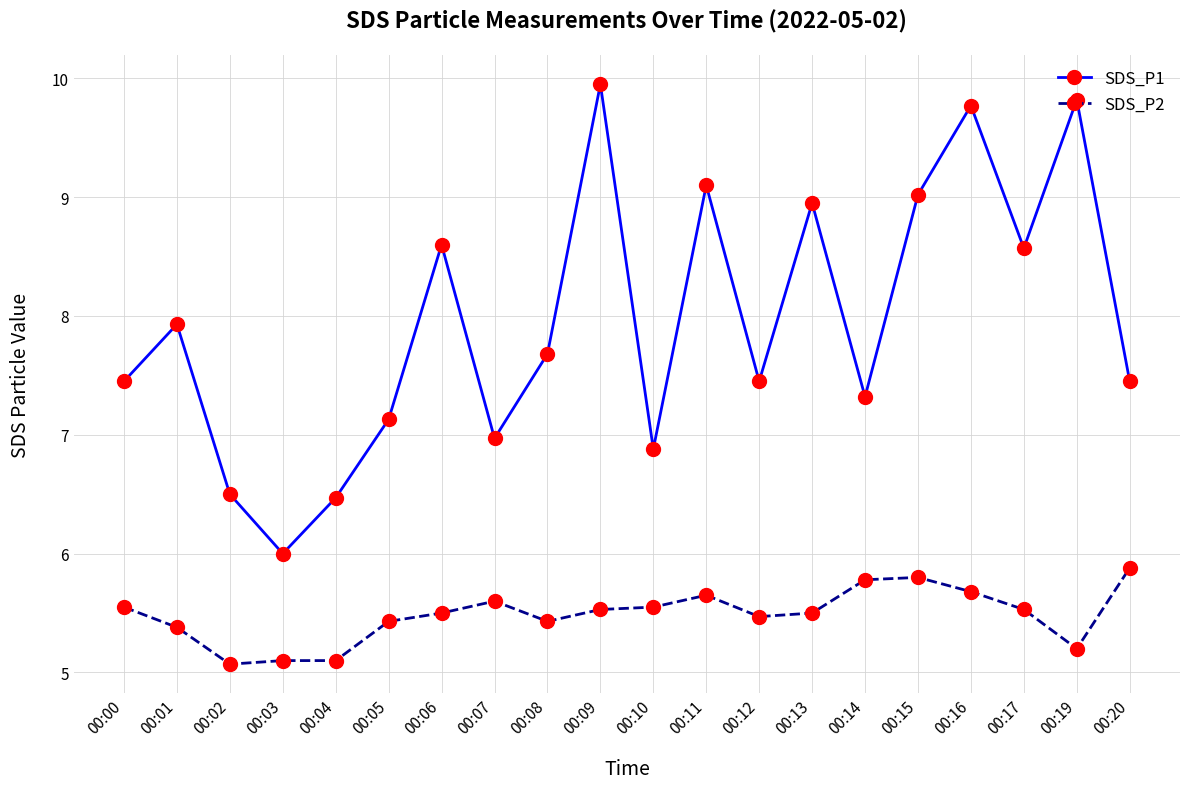

What are all the series names shown in the legend?

SDS_P1, SDS_P2